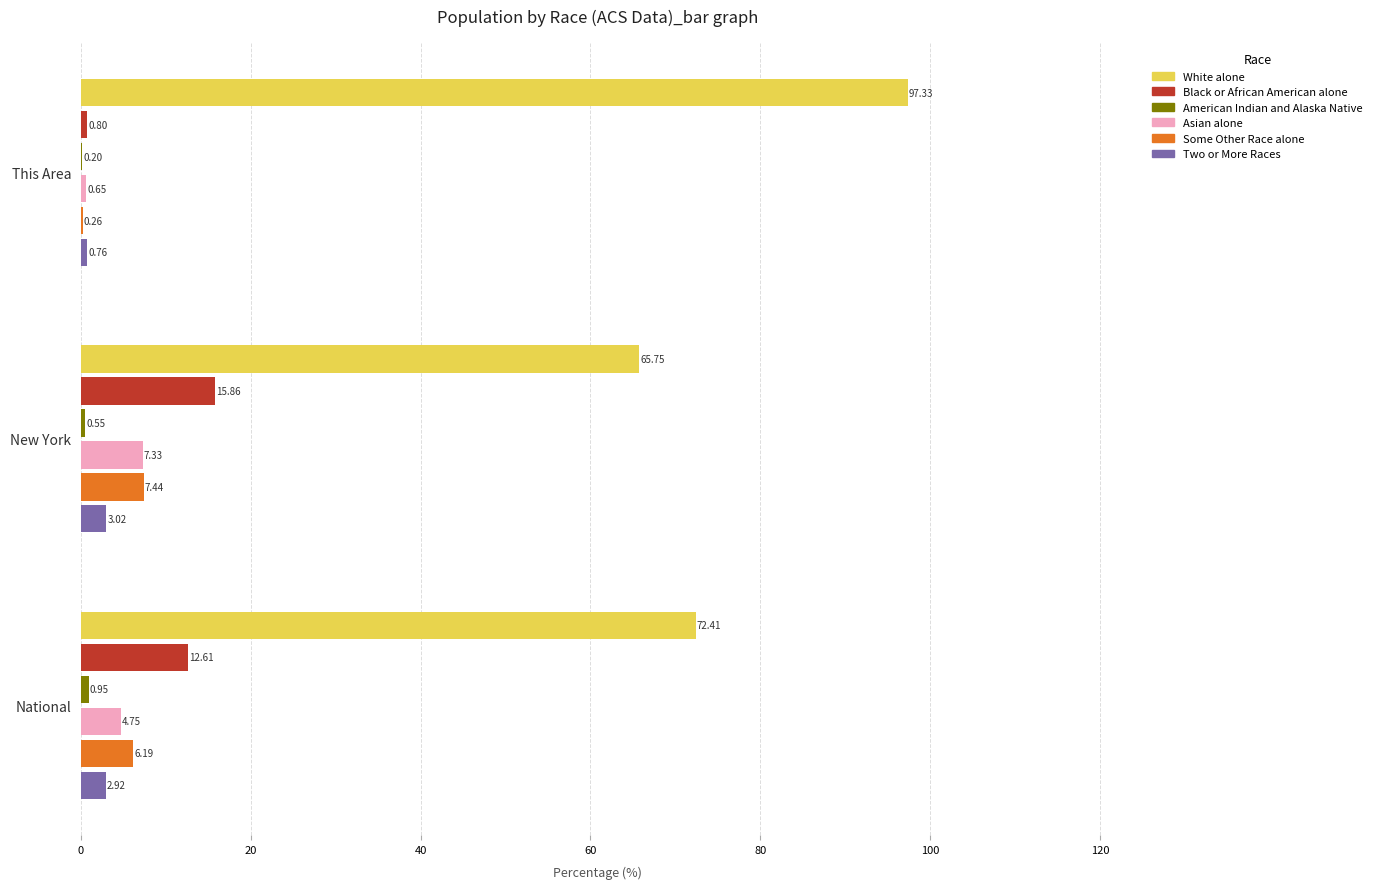

At which category is the sum across all series the highest?

This Area